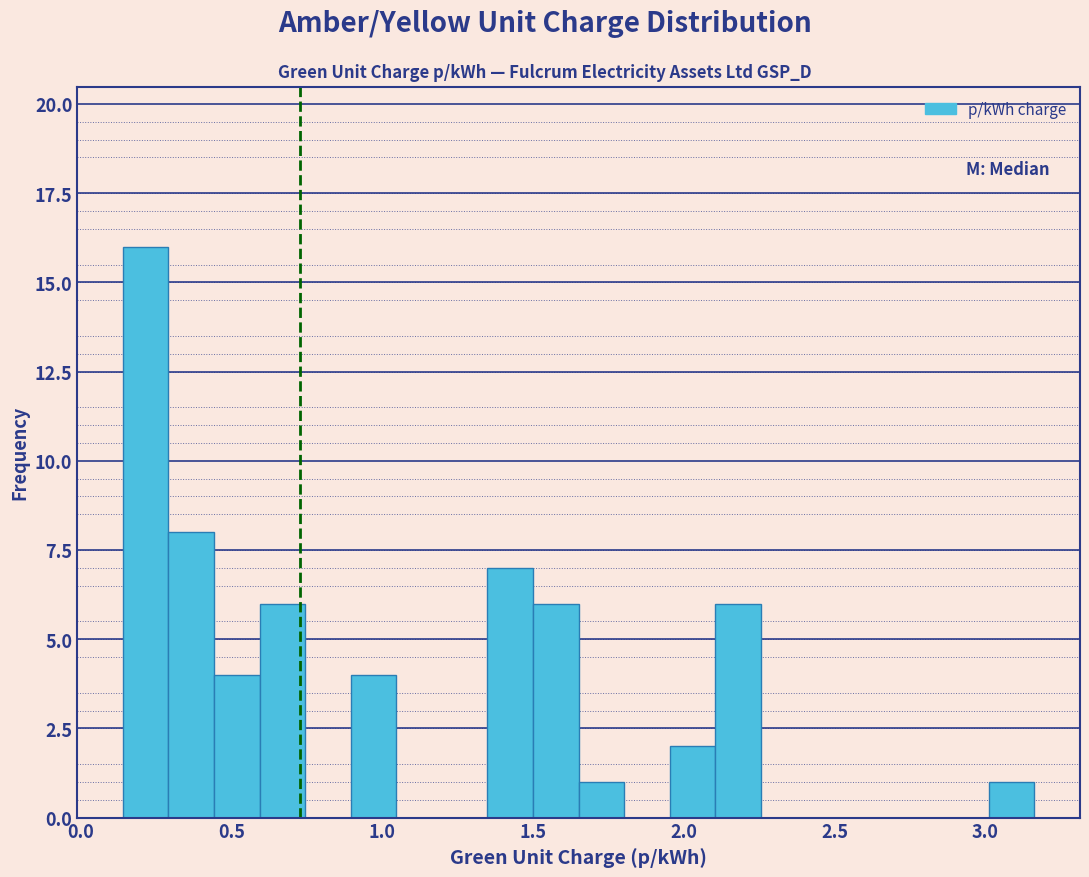

Around what value on the x-axis is the tallest bar? Give the approximate position of its centre, as read against the axis.

0.20